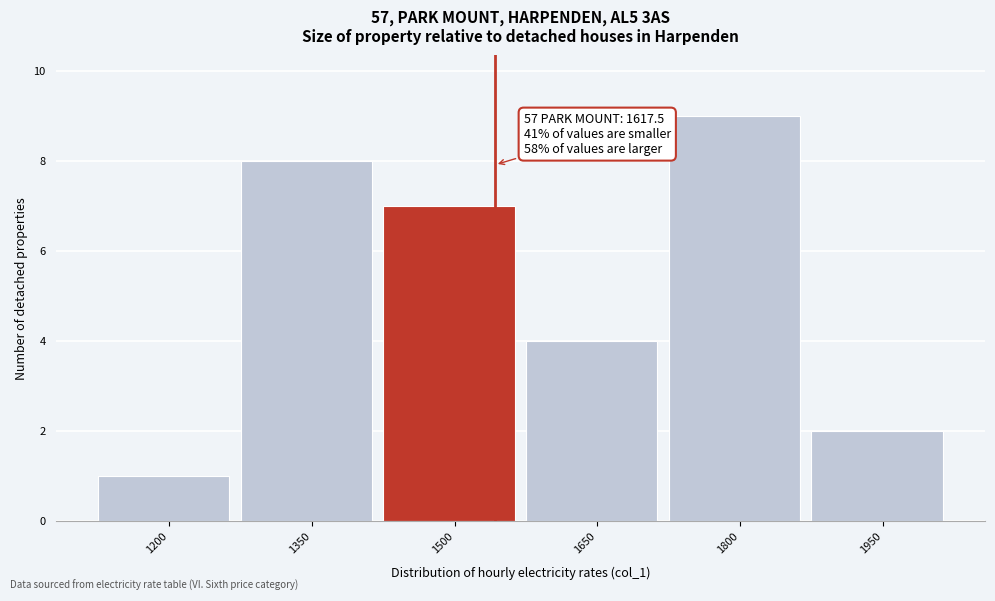

Reading right to left, what are all the values shown in this chart?

2	9	4	7	8	1